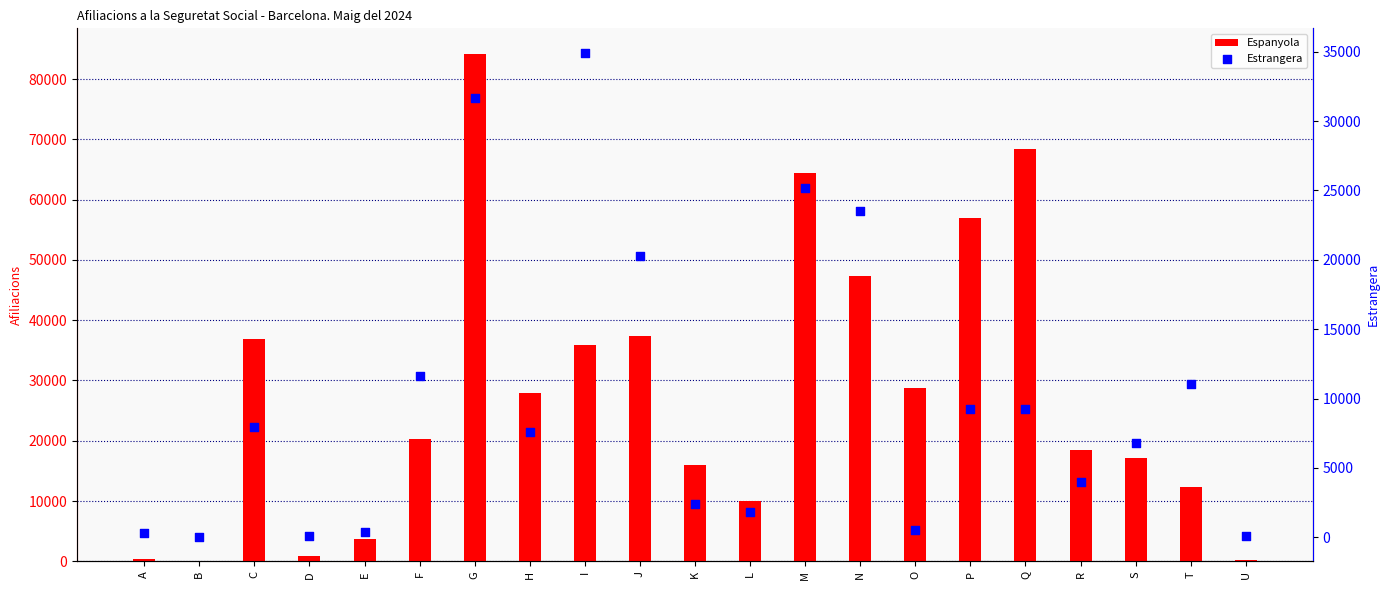

Which series has the largest total across all categories?

Espanyola